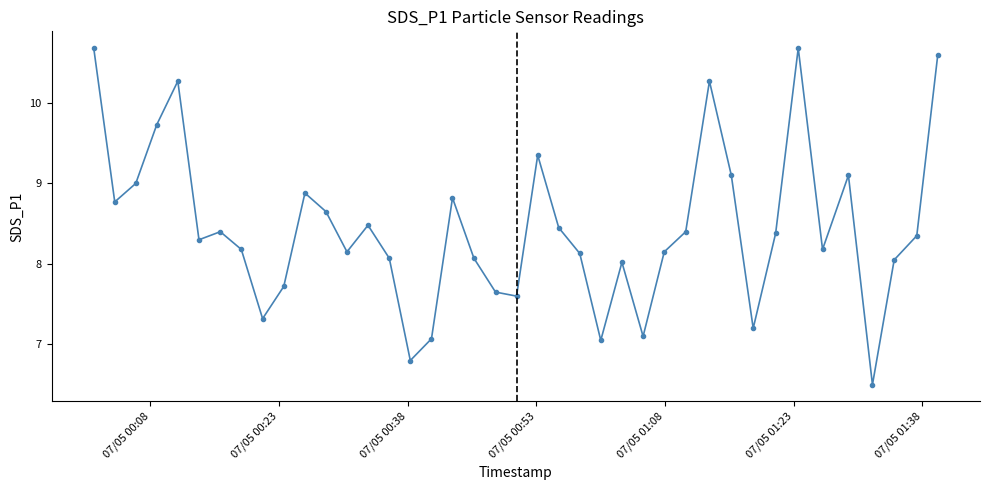

How many data points are above 8?

30